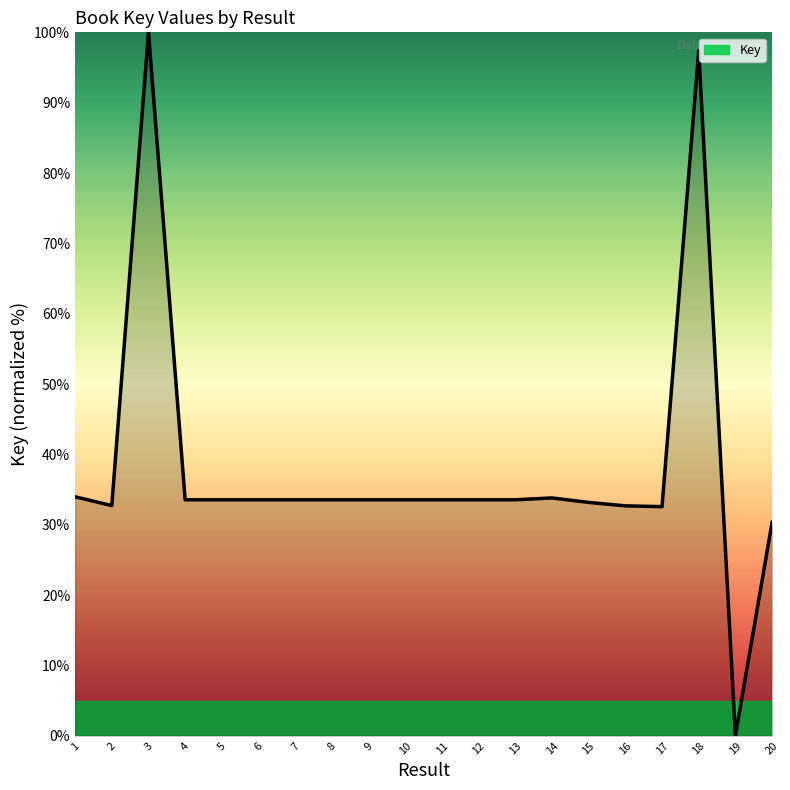

At which category does the chart reach its minimum across all series?

19